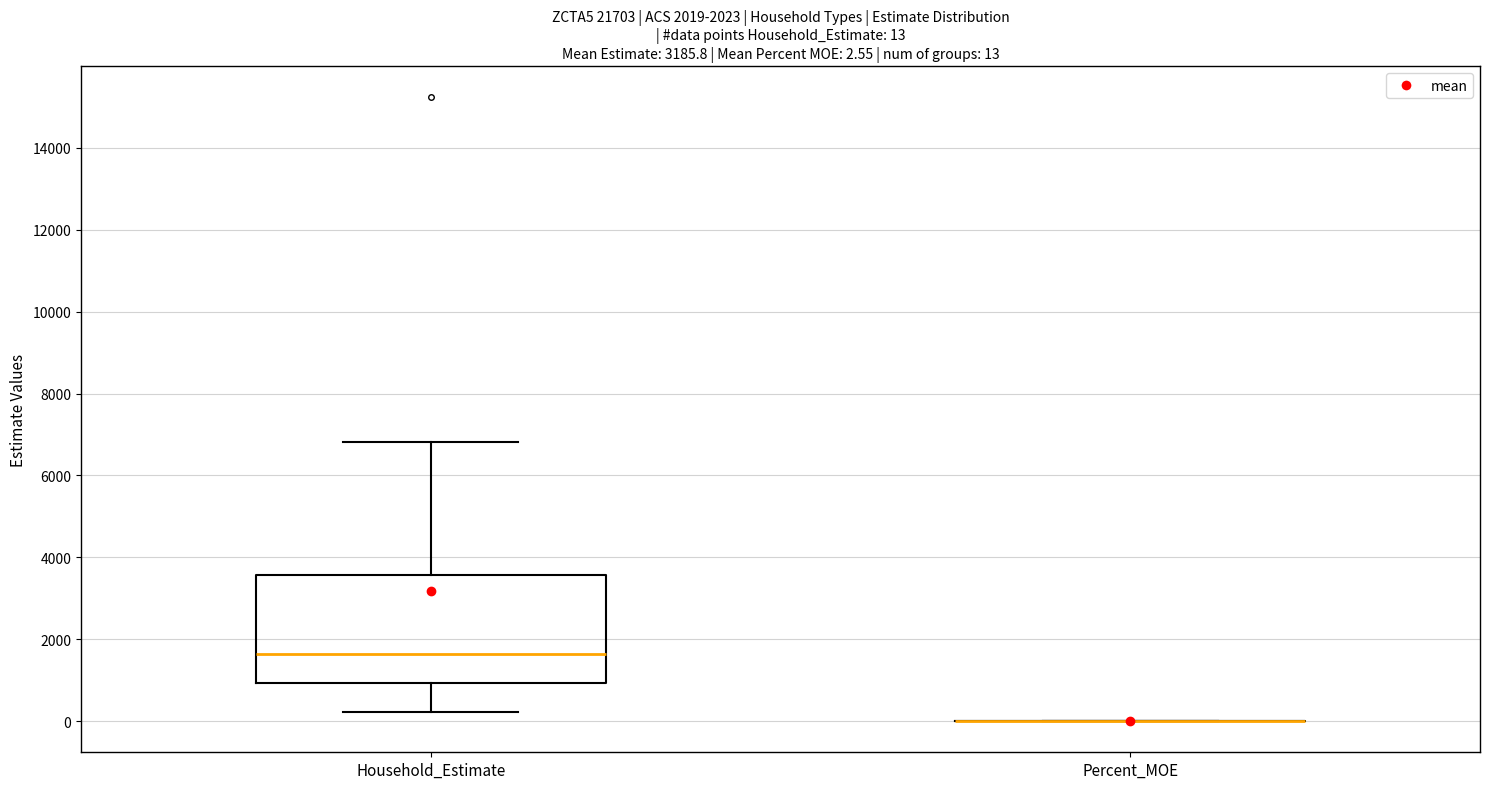

Which box is the tallest, from its lower edge to its upper edge?

Household_Estimate